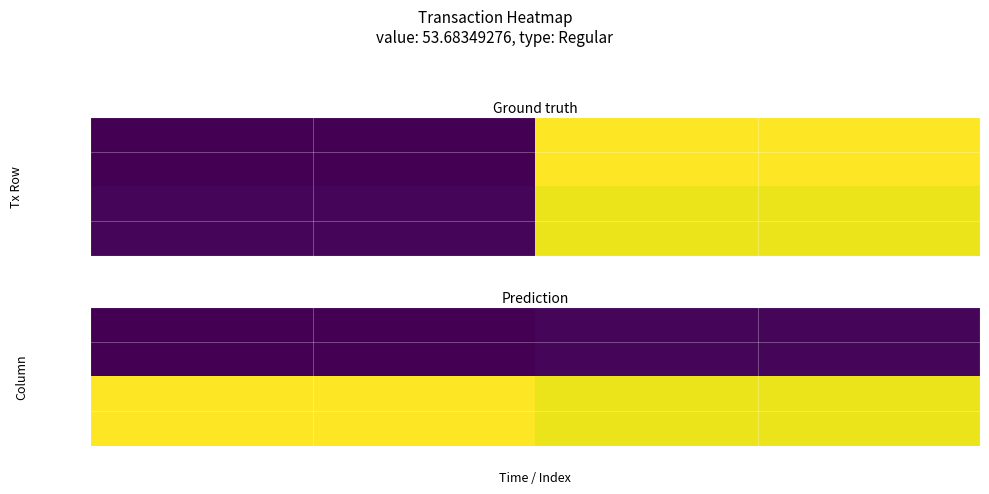

What is the spread (max minus min) of values at 1e908bc6...?

104